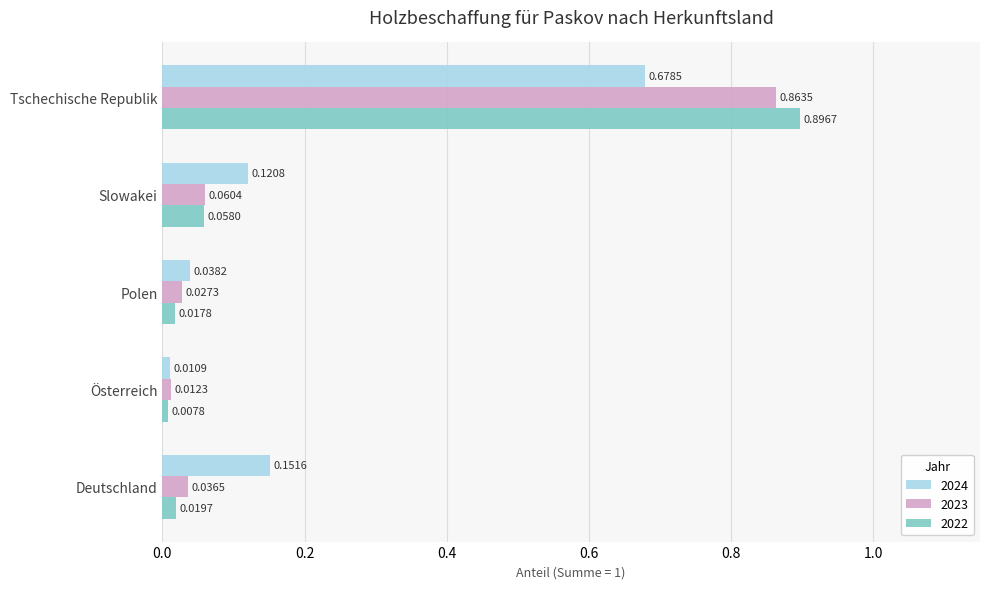

At how many categories does at least one series exceed 0?

5